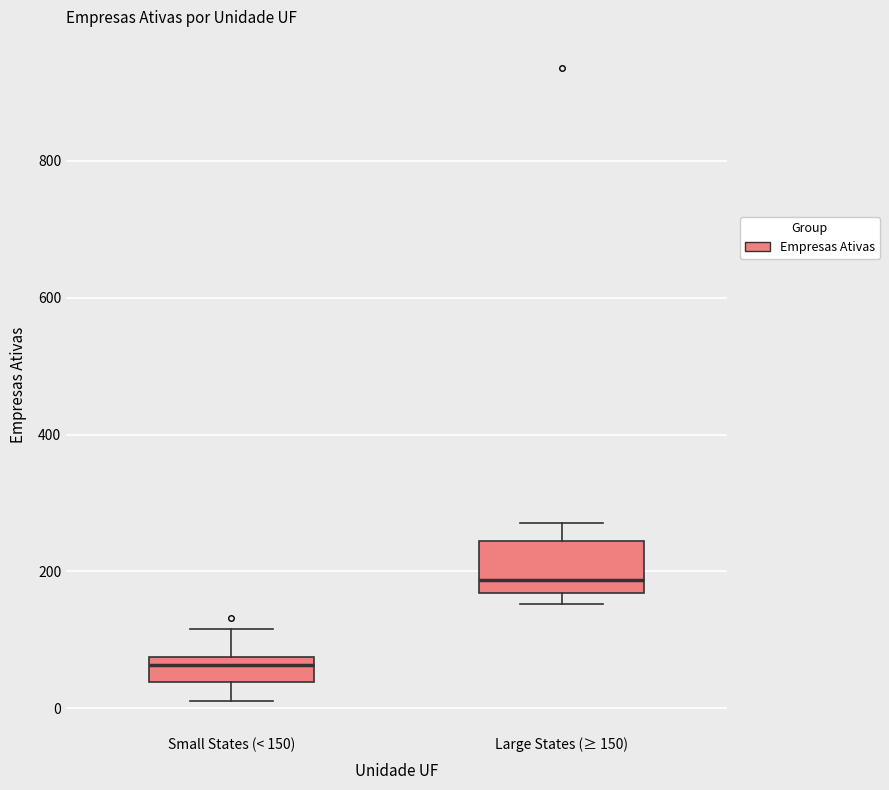

Reading left to right, read every box against the y-axis: the position of its median line, the range the box covers, and the ends of its whiskers. The values are not printed on the chart, so give them approximately, as read against the axis.

Small States (< 150): median 60, box 40 to 80, whiskers 20 to 120
Large States (≥ 150): median 180, box 160 to 240, whiskers 160 (just below the box's lower edge) to 280